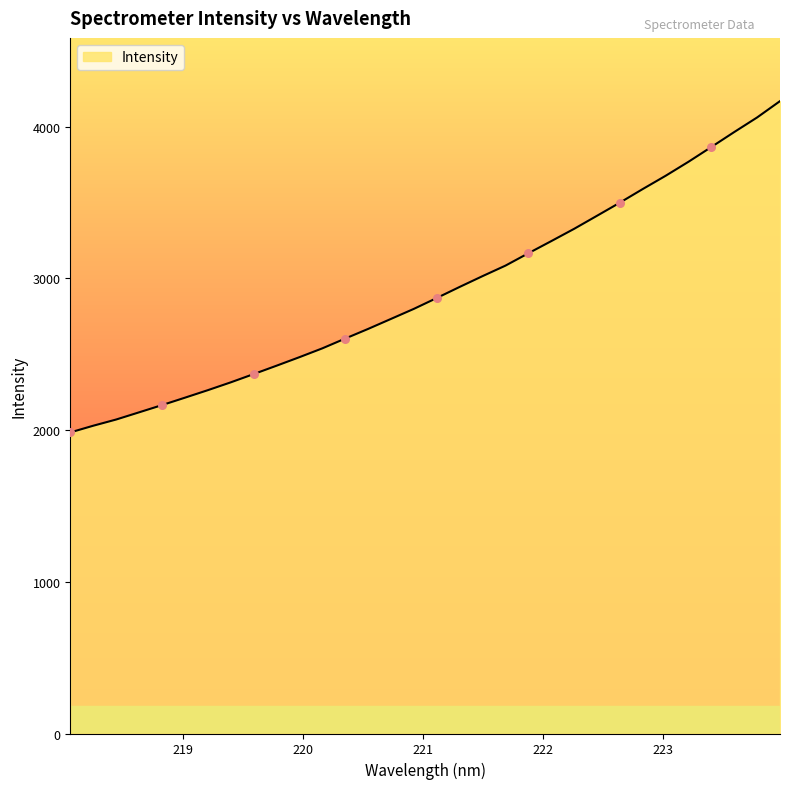

What is the difference between the maximum and minimum values?

2183.1